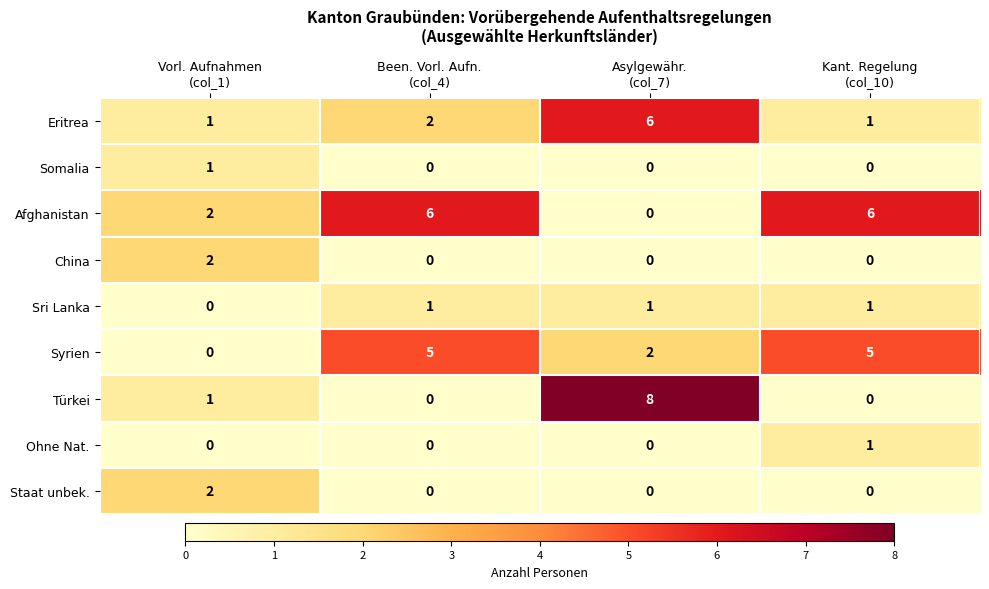

Which series has the largest total across all categories?

Afghanistan